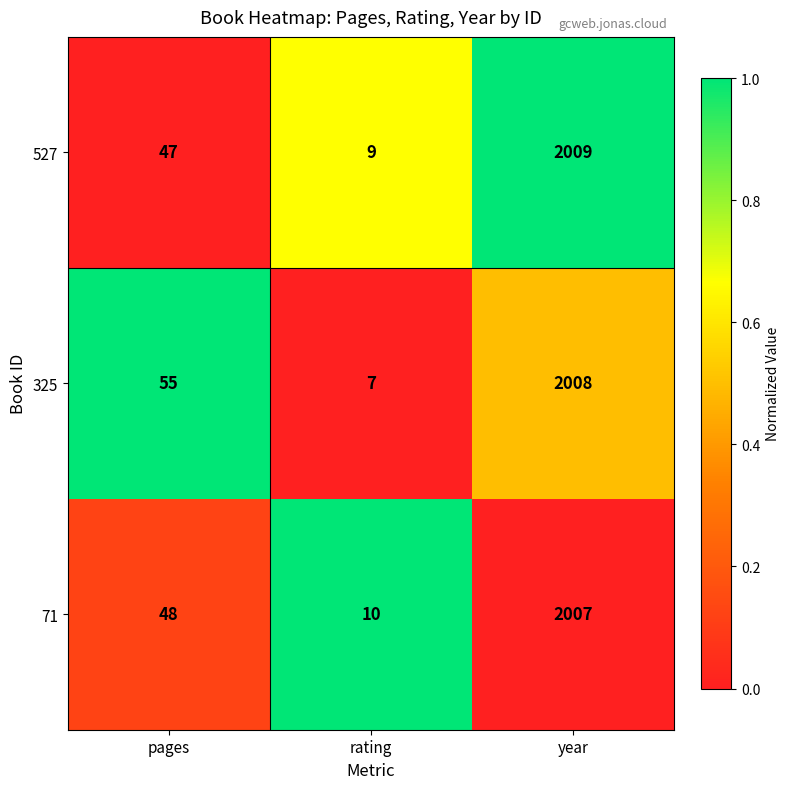

At year, list the series in order from smallest to largest.

71, 325, 527